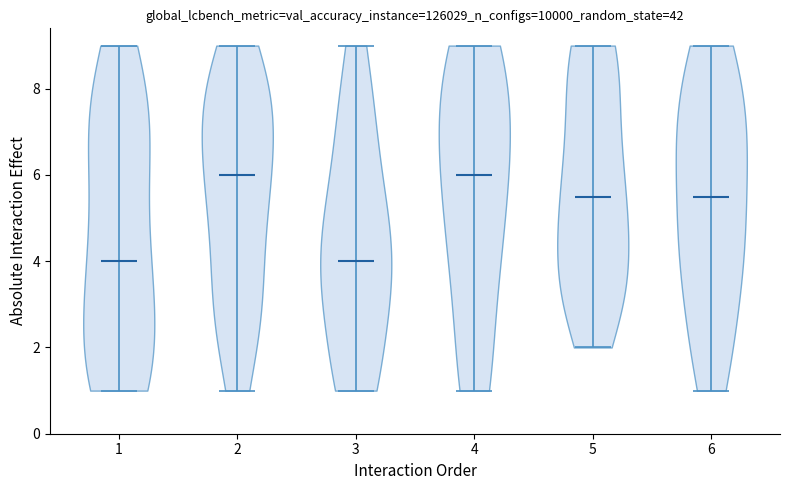

What is the lowest point the violin at x = 1 reaches on the y-axis? The values are not printed on the chart, so give them approximately, as read against the axis.

1.0